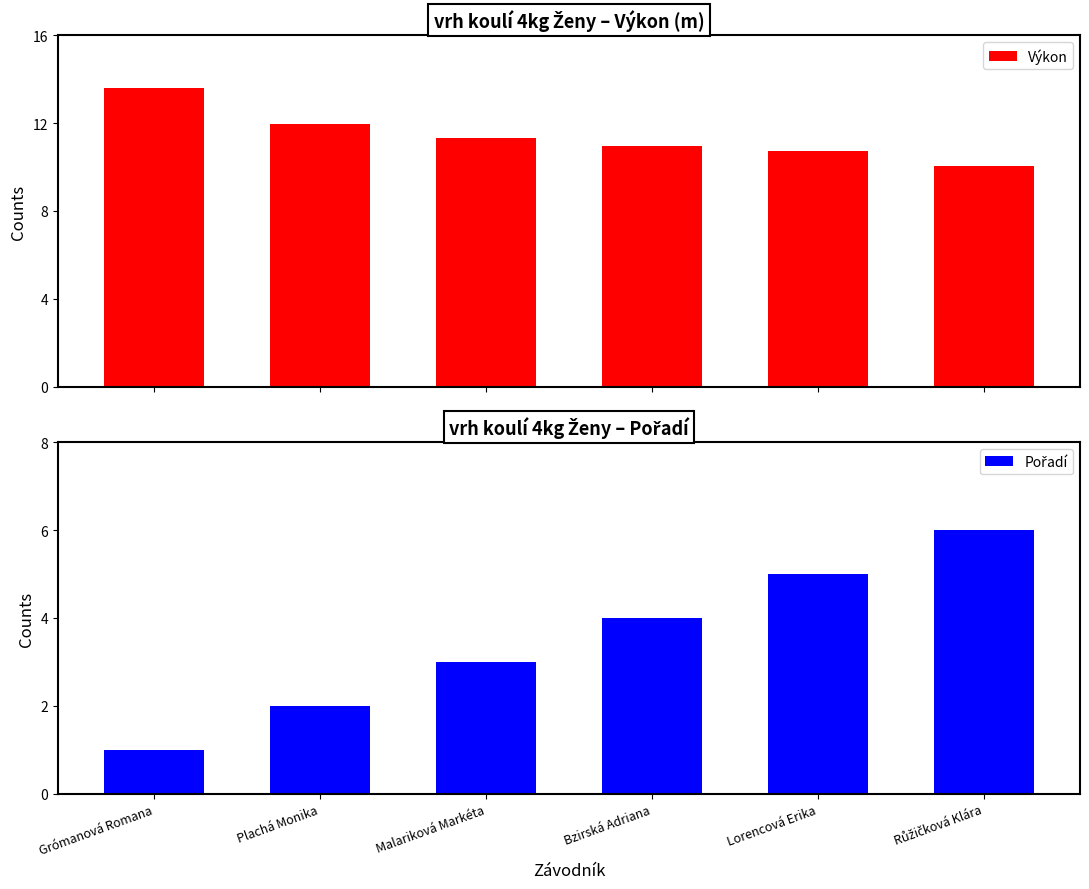

True or false: Výkon has a value of 18.1 at Růžičková Klára.

False